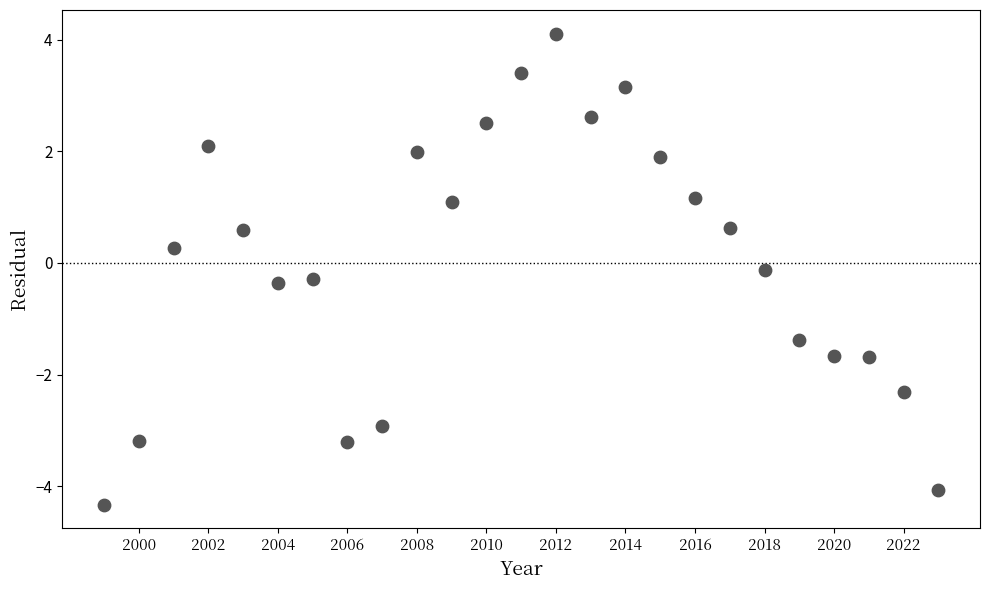

What is the range of Y values (max minus min)?

8.4